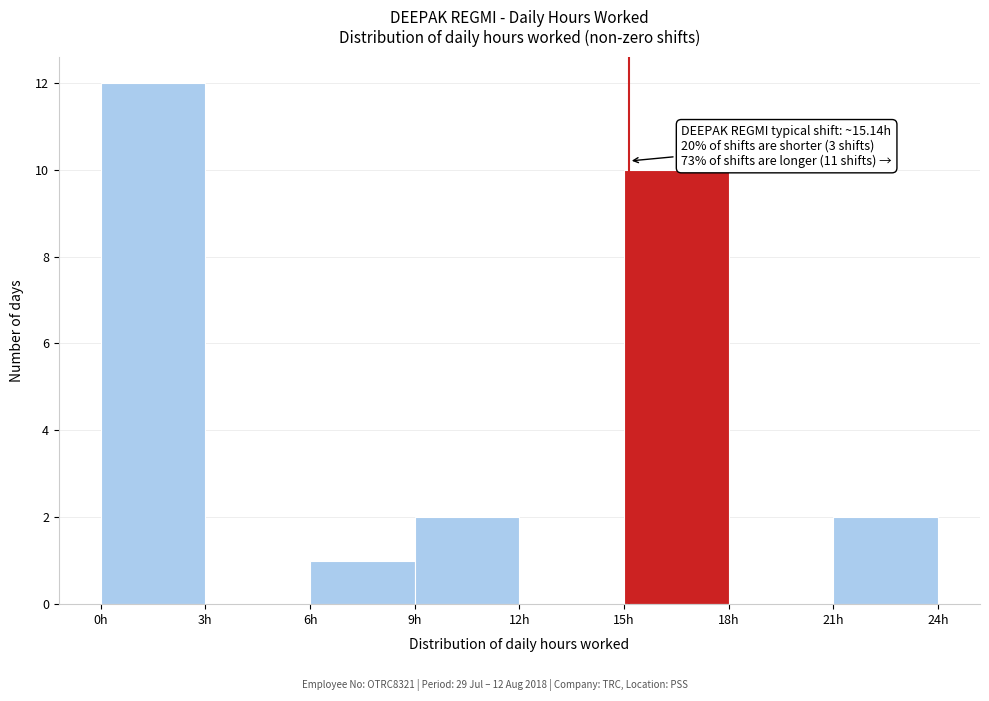

Which range on the x-axis has the tallest bar?

0 to 3